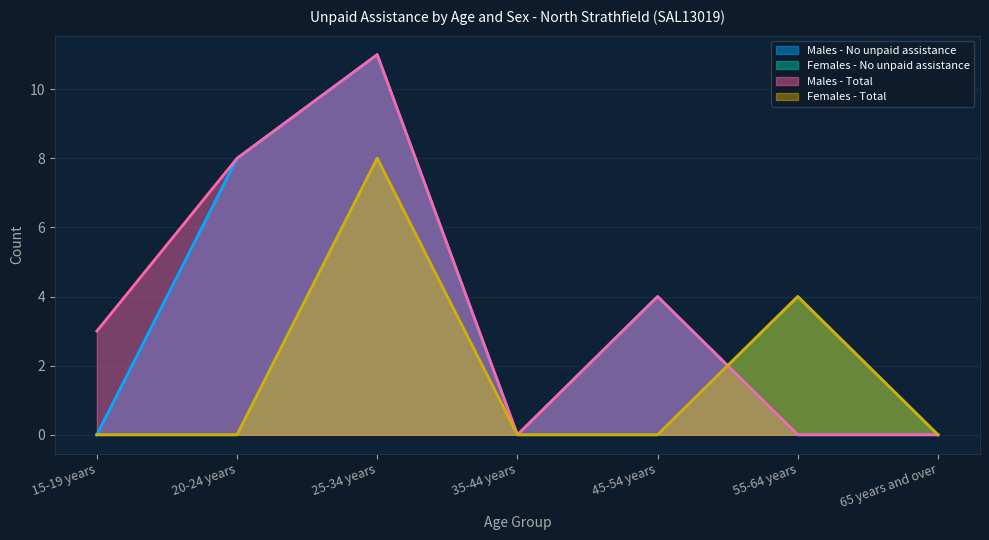

What is the maximum value for Females - No unpaid assistance?

8